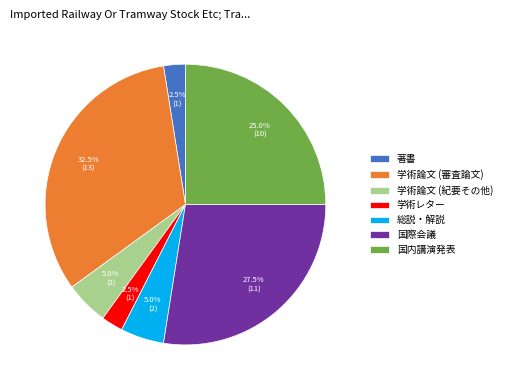

What percentage is the 国内講演発表 slice, to the nearest percent?

25%